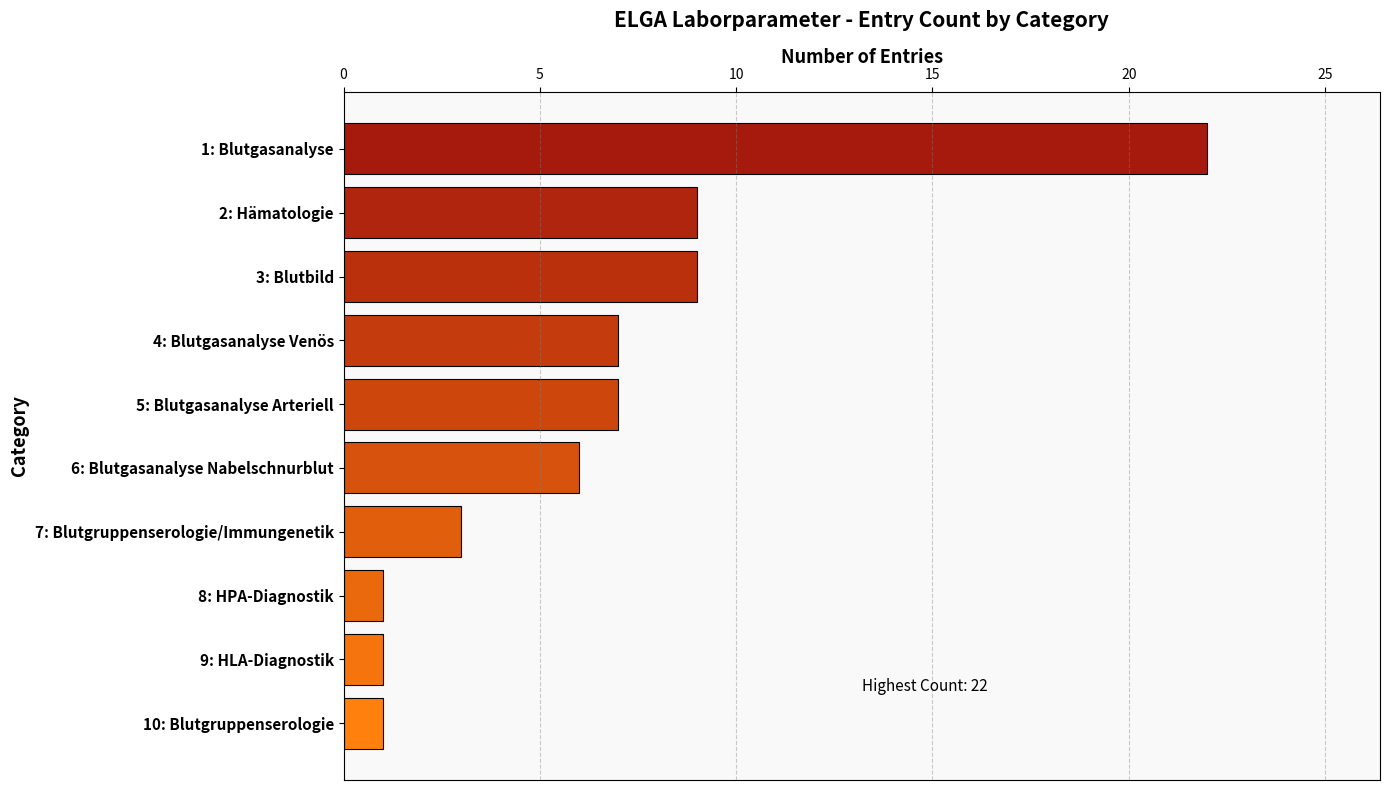

What is the label of the 2nd bar from the top?

2: Hämatologie